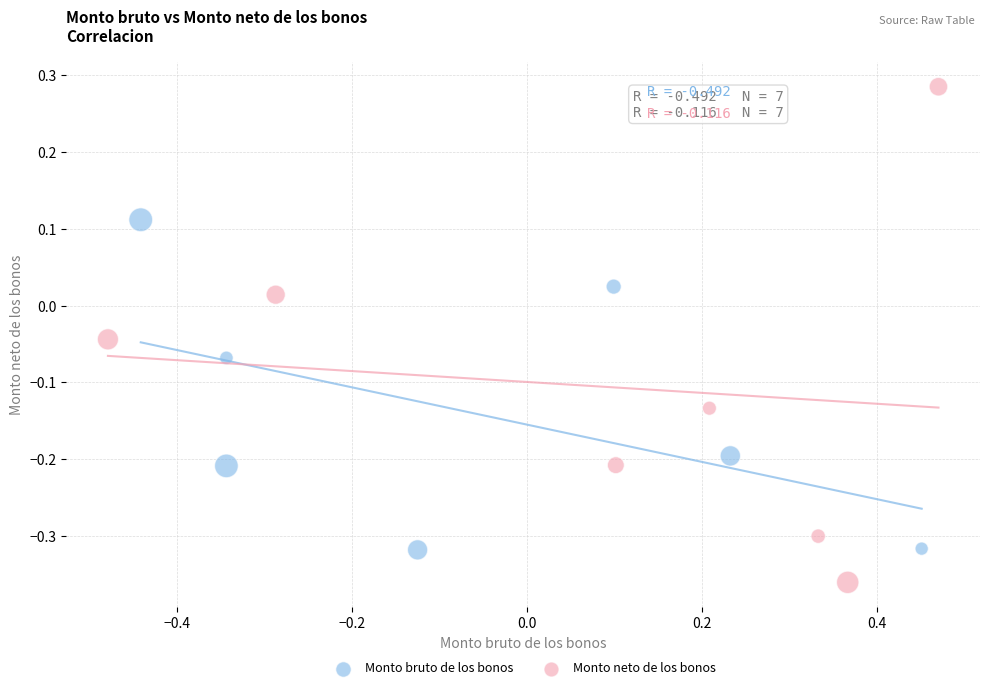

Which series contains the lowest Y value?

Monto neto de los bonos